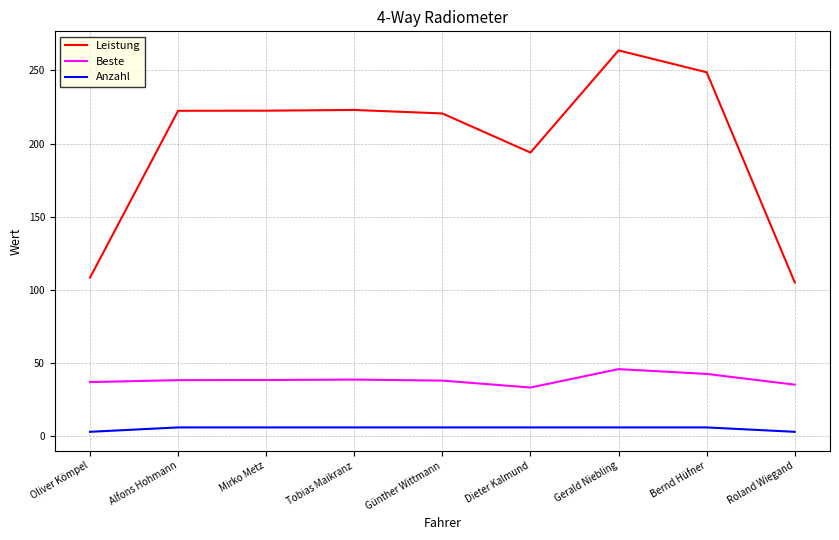

At how many categories does at least one series exceed 69?

9